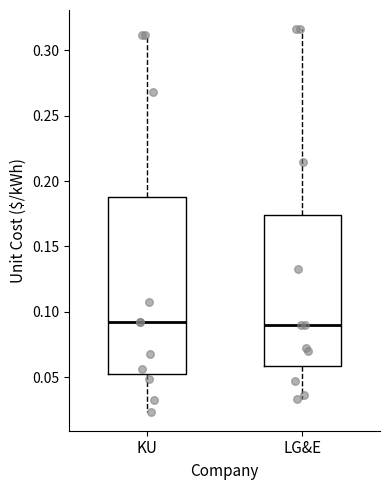

Reading left to right, transcribe this box plot: for each box, give where its median line is, the range the box spans, and where its two whiskers end, as read against the y-axis. The values are not printed on the chart, so give them approximately, as read against the axis.

KU: median 0.090, box 0.050 to 0.190, whiskers 0.025 to 0.310
LG&E: median 0.090, box 0.060 to 0.175, whiskers 0.035 to 0.315